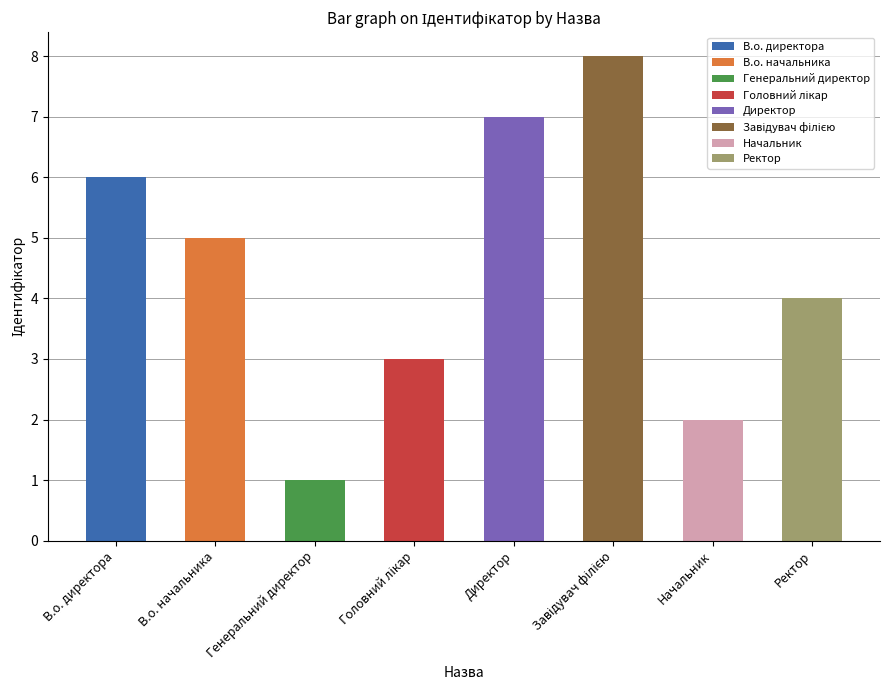

What is the label of the 4th bar from the left?

Головний лікар